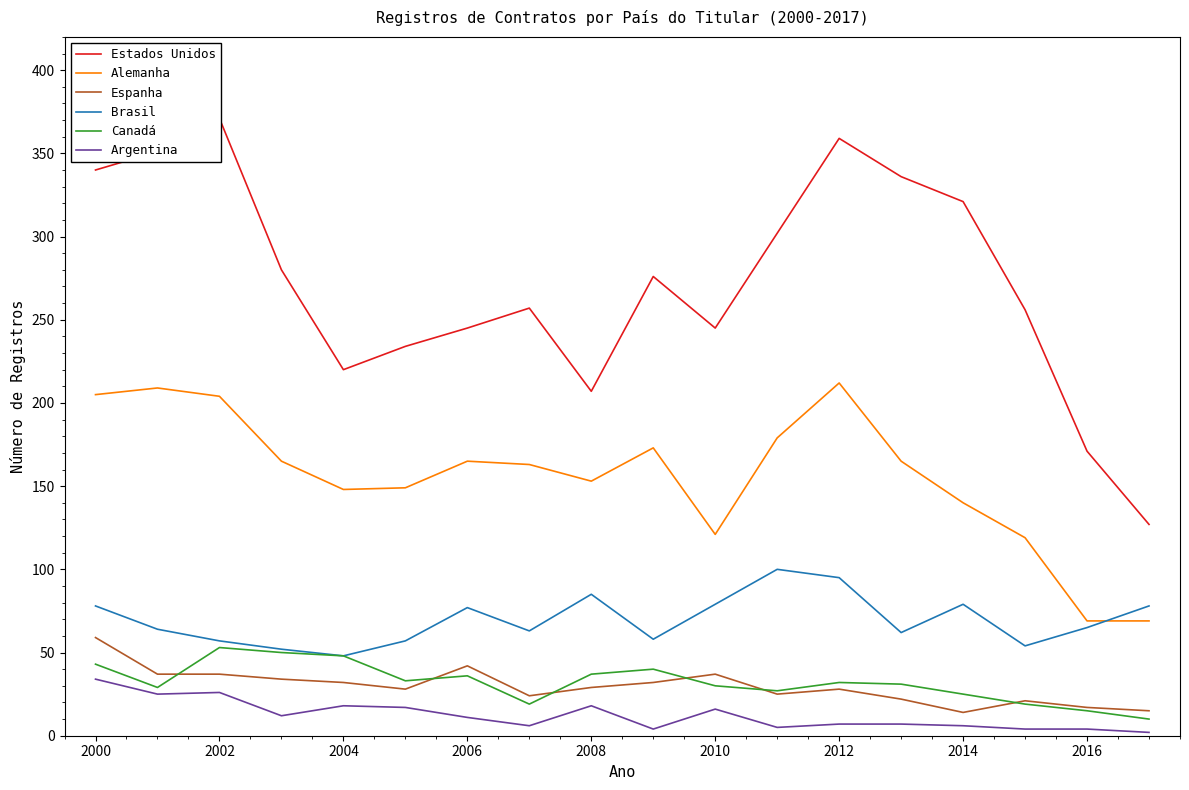

Does the chart display data point markers on the line(s)?

No